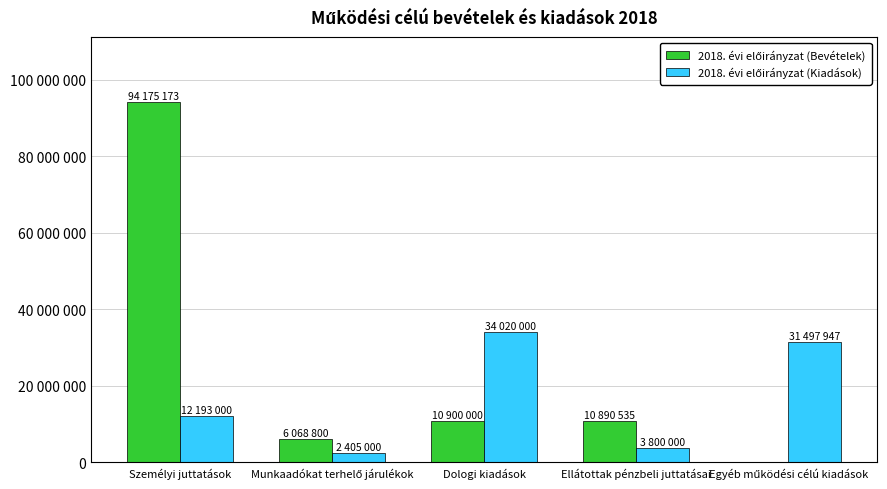

Reading left to right, extract all data points from this chart.

2018. évi előirányzat (Bevételek): Személyi juttatások=94175173	Munkaadókat terhelő járulékok=6068800	Dologi kiadások=10900000	Ellátottak pénzbeli juttatásai=10890535	Egyéb működési célú kiadások=0
2018. évi előirányzat (Kiadások): Személyi juttatások=12193000	Munkaadókat terhelő járulékok=2405000	Dologi kiadások=34020000	Ellátottak pénzbeli juttatásai=3800000	Egyéb működési célú kiadások=31497947